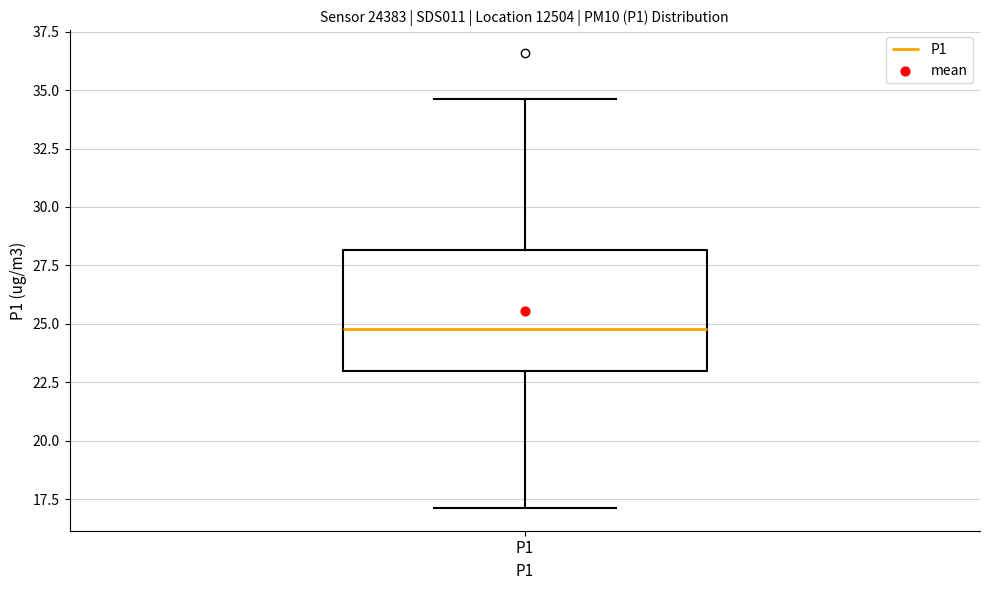

Read this box plot against the y-axis: the position of the median line, the range covered by the box, and the ends of both whiskers. The values are not printed on the chart, so give them approximately, as read against the axis.

median 25.0, box 23.0 to 28.0, whiskers 17.0 to 34.5